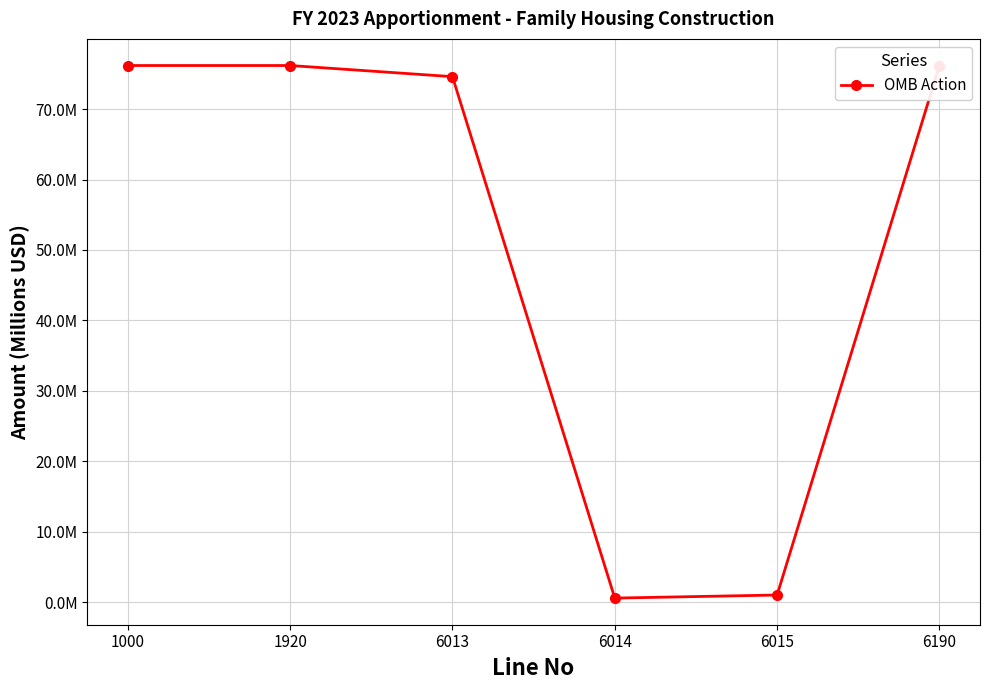

Is it true that the value at 6190 is 76.2?

True